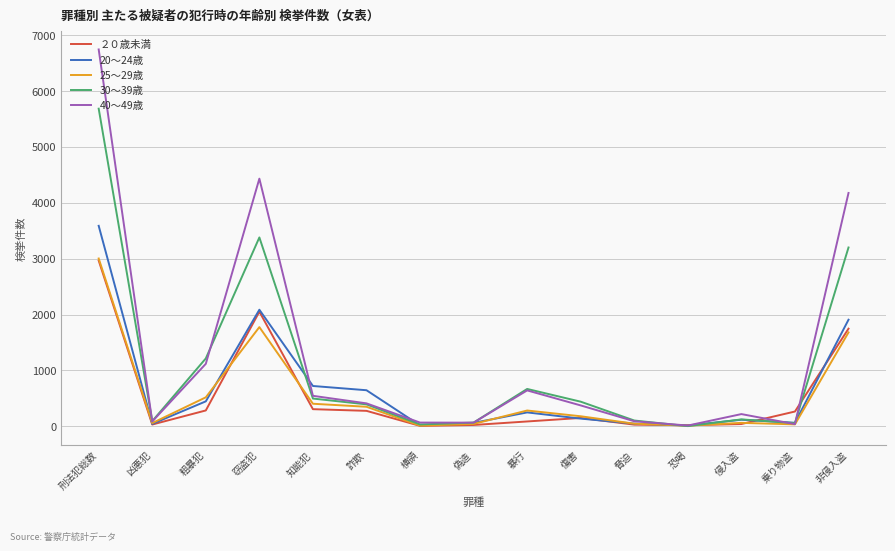

Is it true that 40～49歳 equals 410 at 詐欺?

True